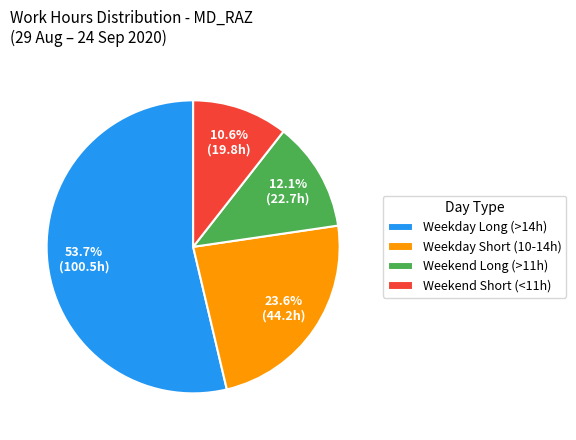

Which slice is the largest?

Weekday Long (>14h)